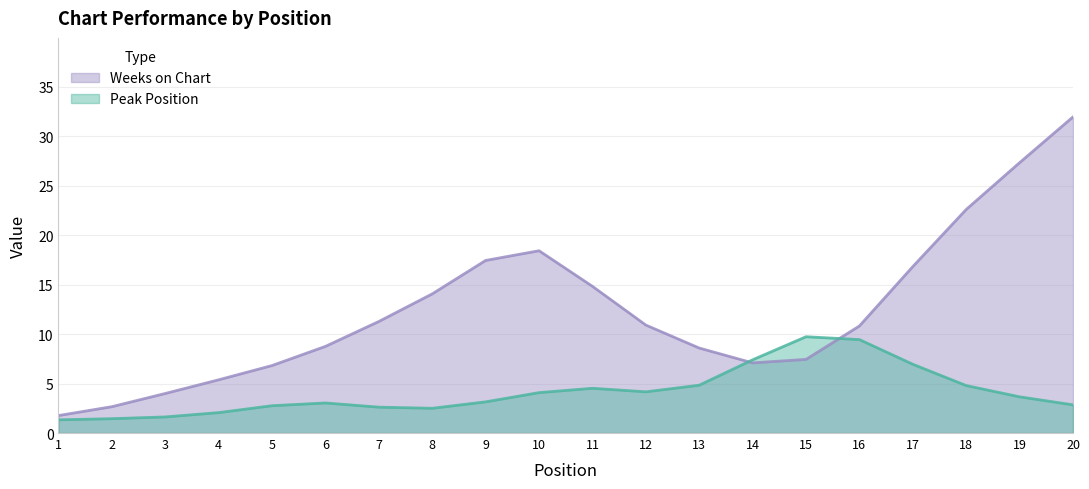

How many times do Weeks on Chart and Peak Position cross each other?

2